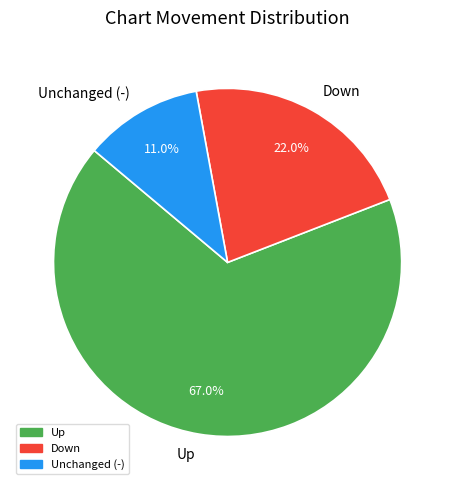

Which category has the smallest portion of the pie?

Unchanged (-)